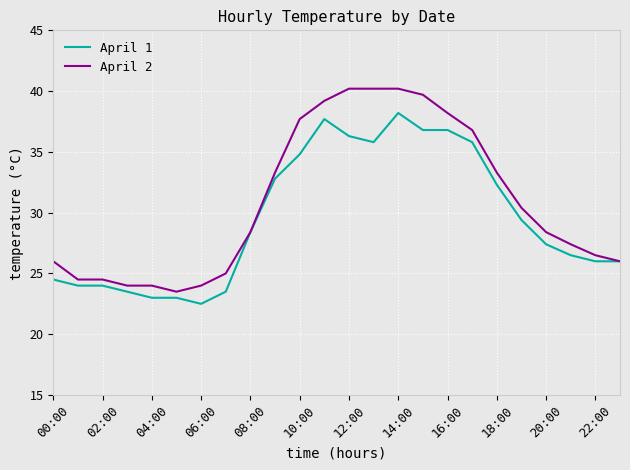

Rank the series by their maximum value, from highest to lowest.

April 2, April 1